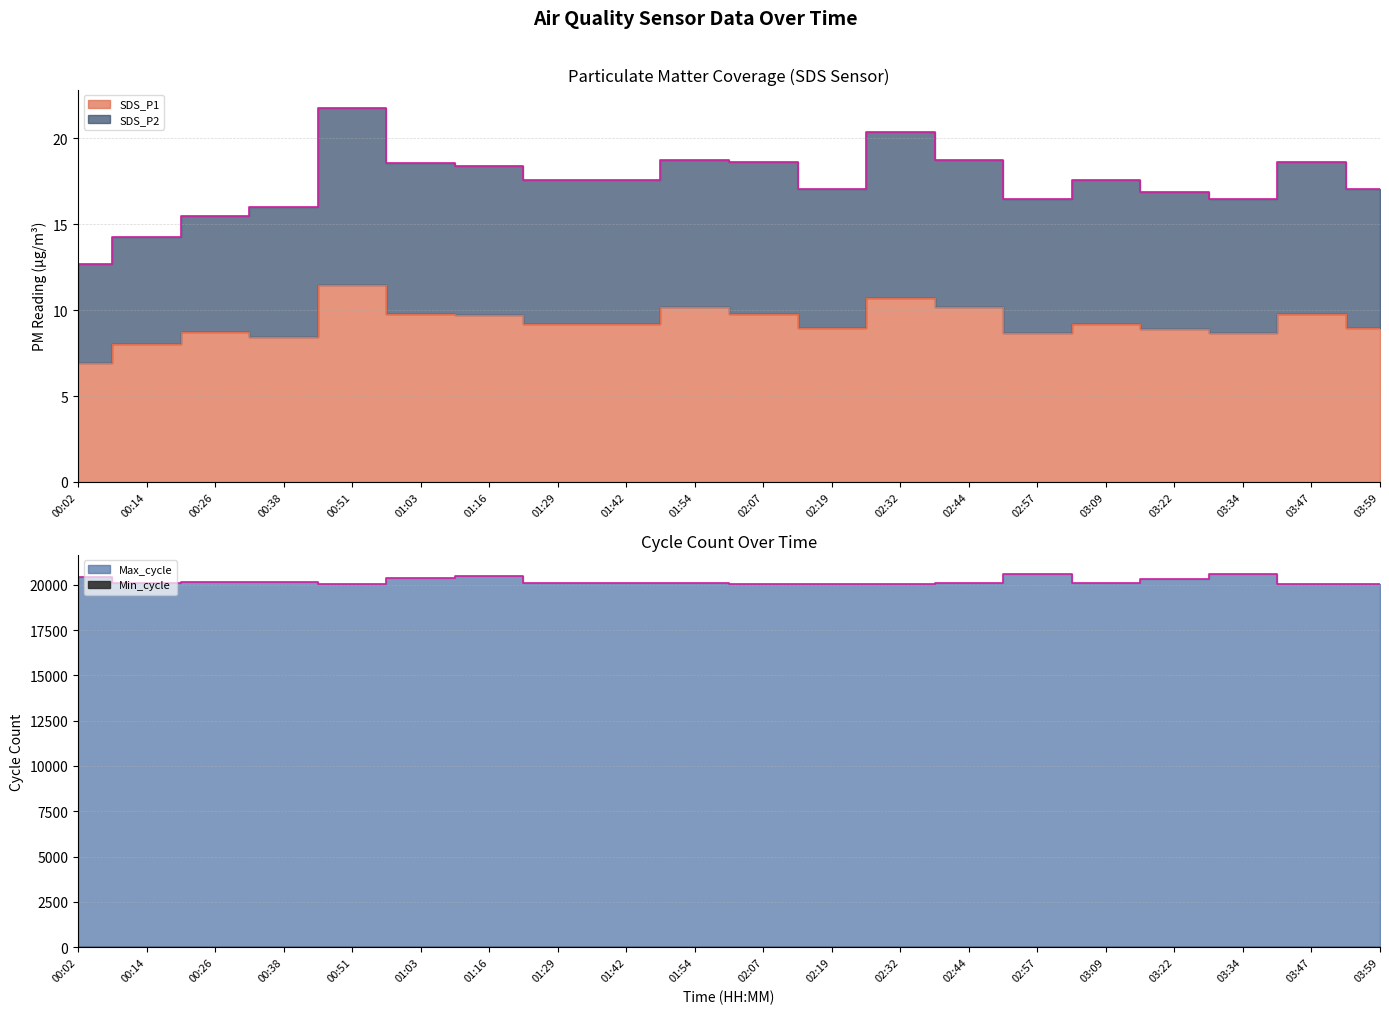

Where is the first local minimum for SDS_P2?

02:19